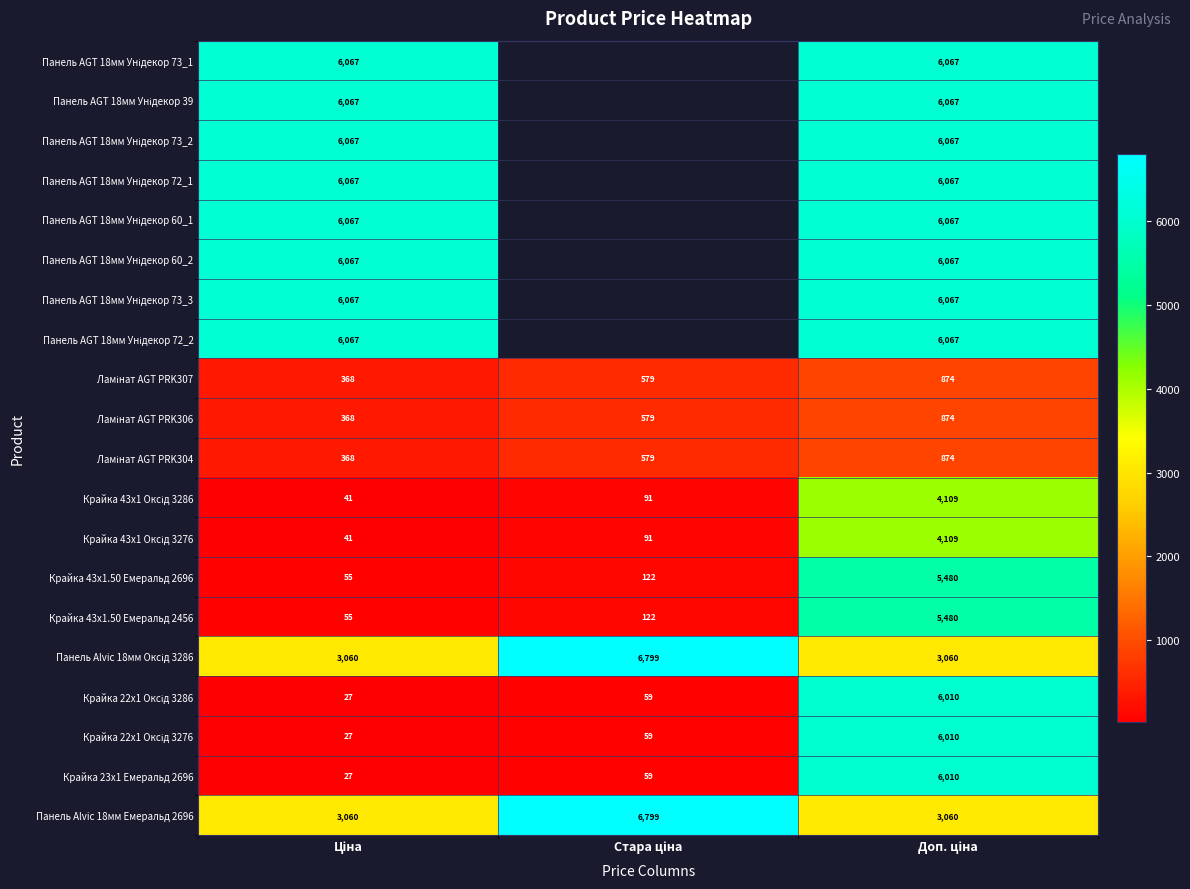

What is the sum of all Крайка 43x1.50 Емеральд 2456 values?

5656.6